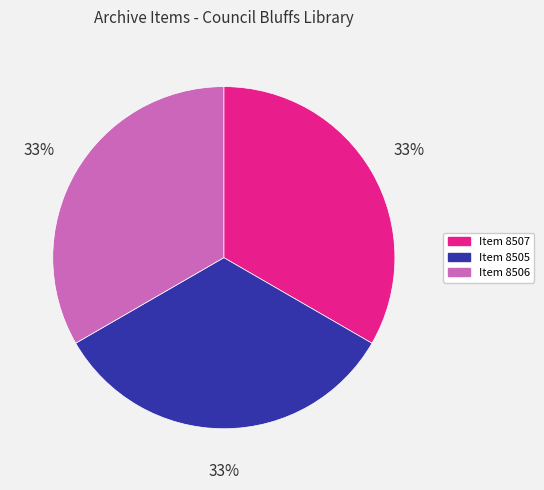

Is there any slice that represents more than half of the pie?

No